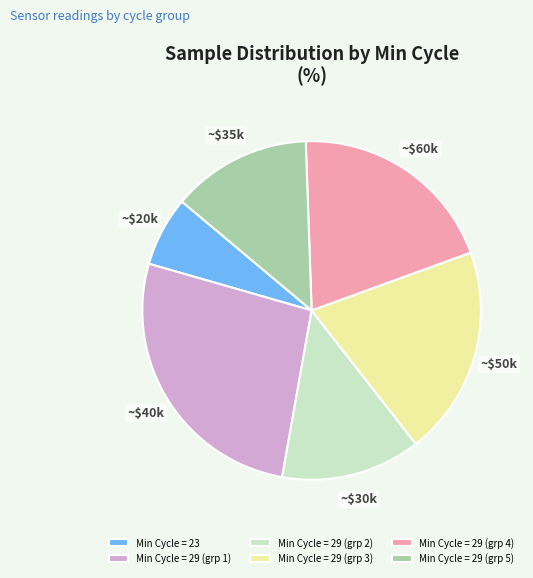

True or false: Min Cycle = 23 accounts for 1% of the total.

False